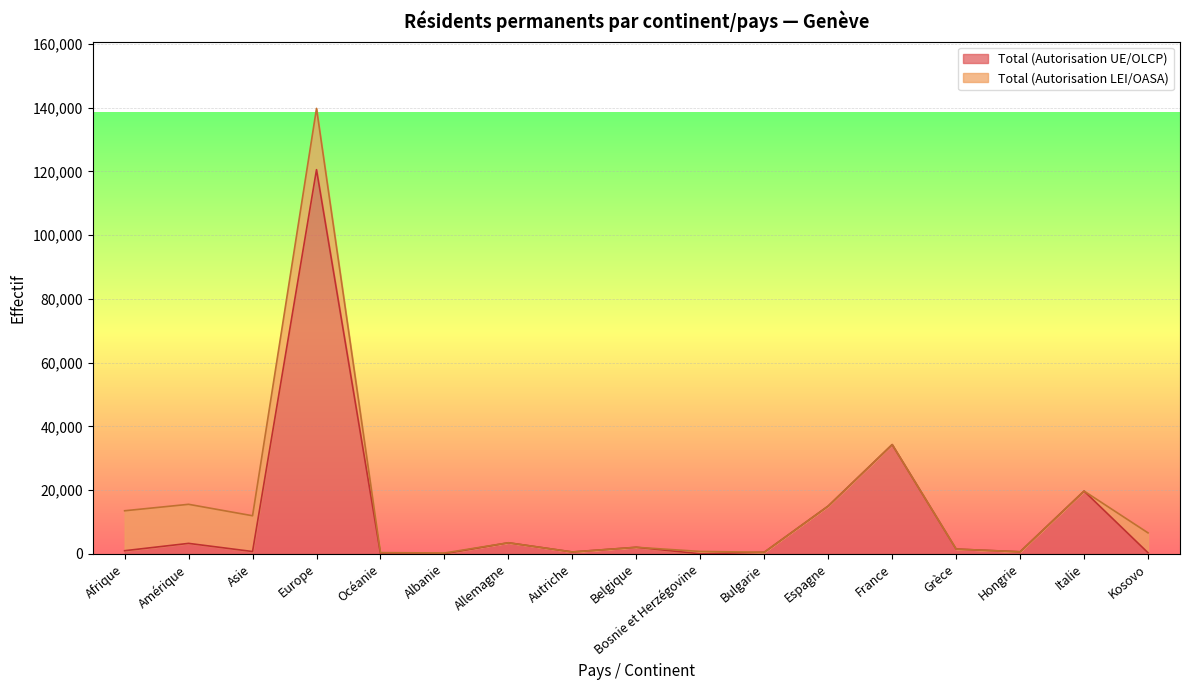

How many points are lower than both their immediate neighbors (excluding endpoints)?

5